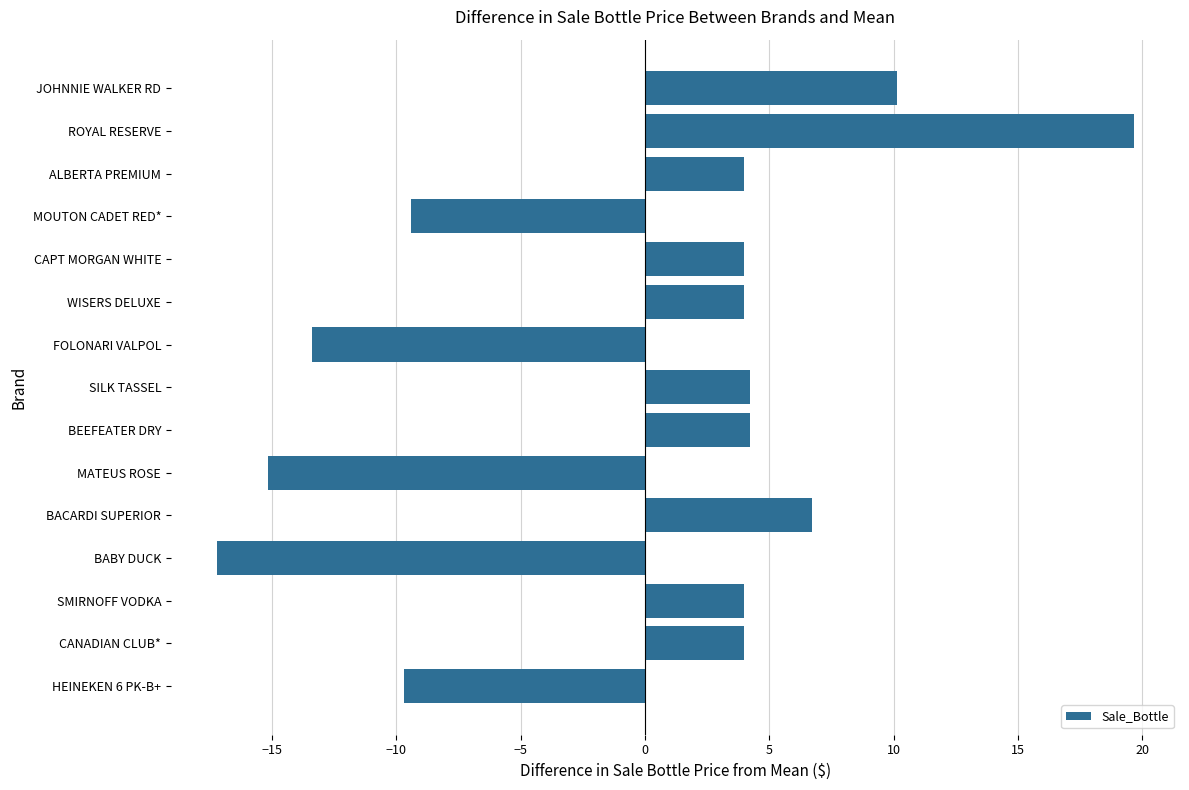

How many bars are there in total?

15